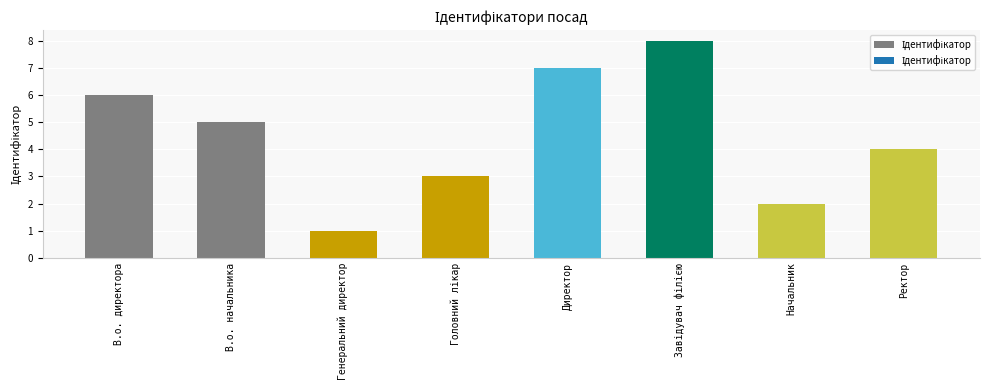

What is the difference between the maximum and minimum values?

7